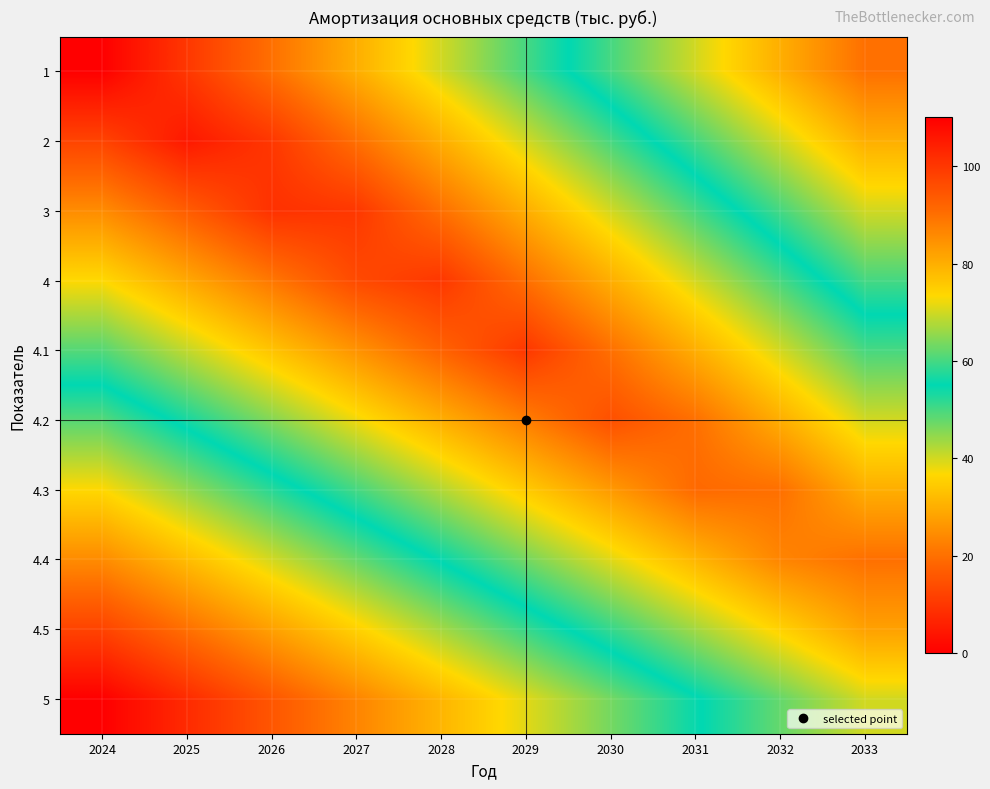

At 2030, list the series in order from largest to smallest.

5, 1, 4.5, 2, 3, 4.4, 4, 4.3, 4.1, 4.2